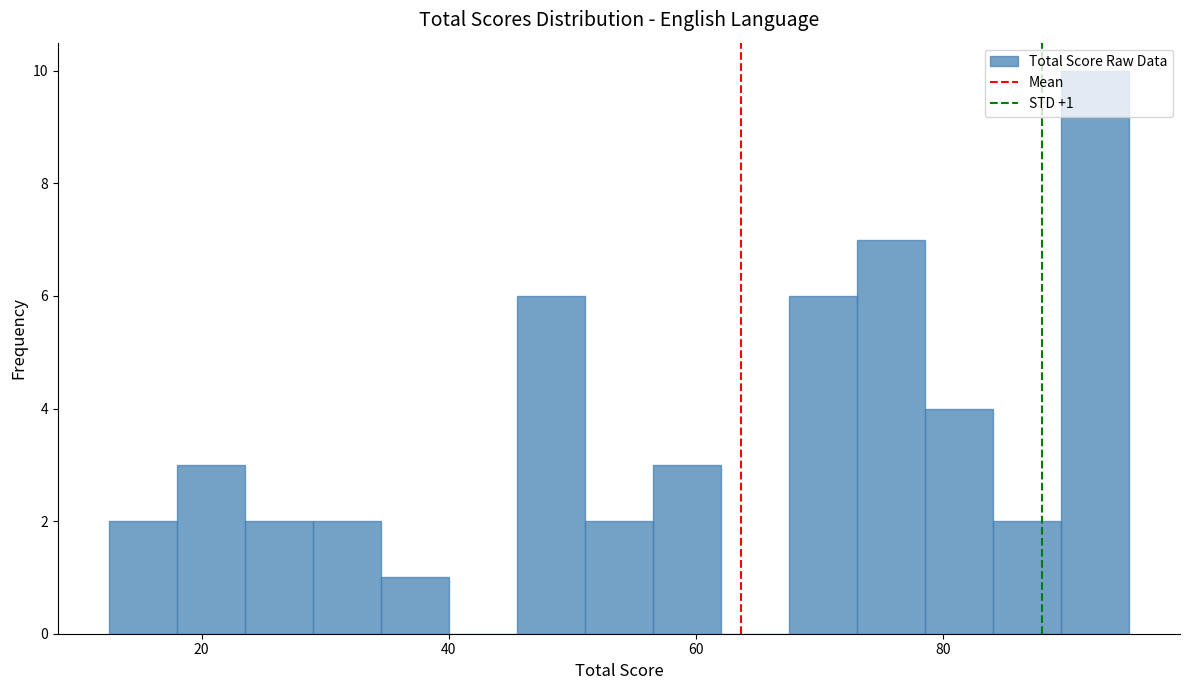

Around what value on the x-axis is the tallest bar? Give the approximate position of its centre, as read against the axis.

92